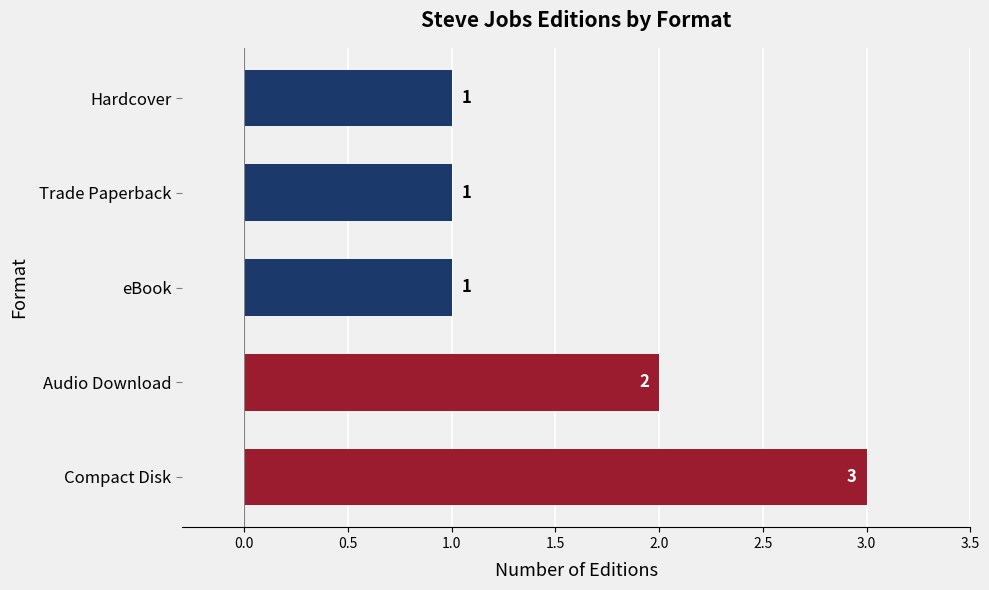

Is it true that the value at Trade Paperback is 2?

False